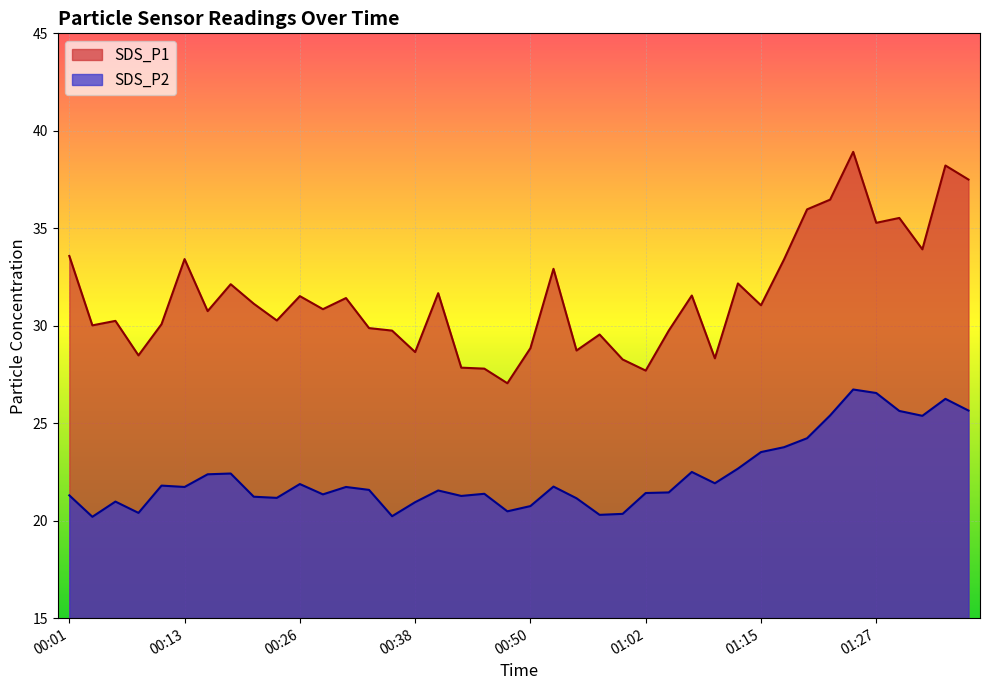

Is it true that SDS_P2 equals 30.3 at 00:57?

False